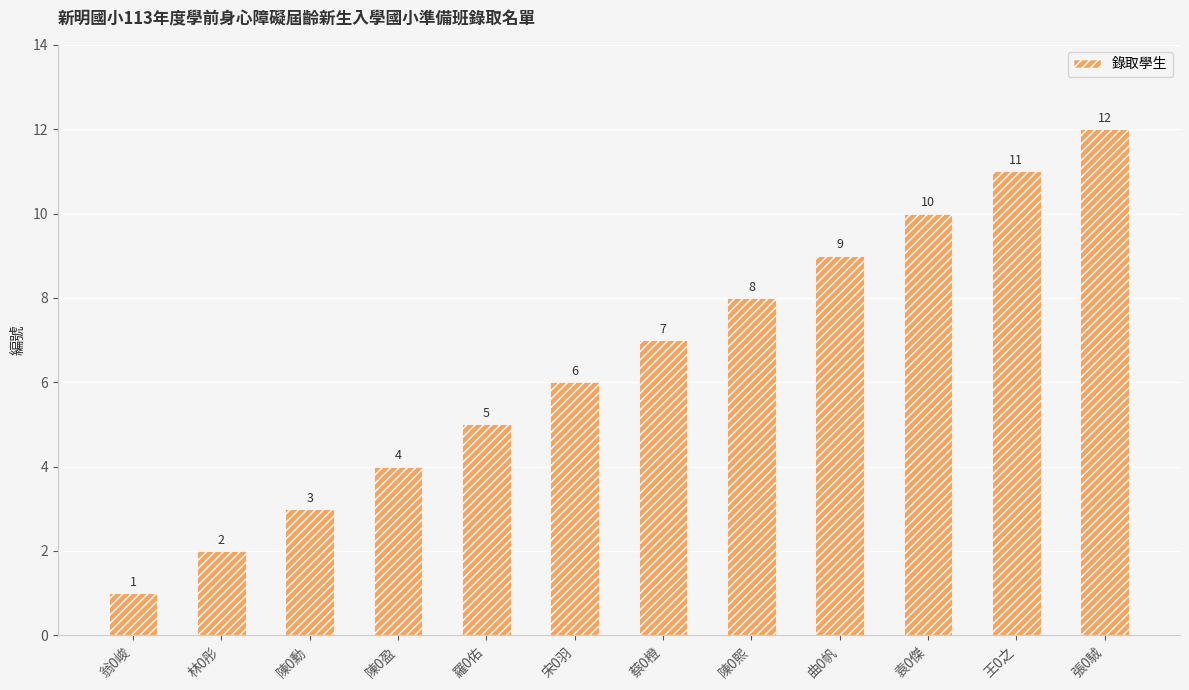

What is the sum of all values?

78